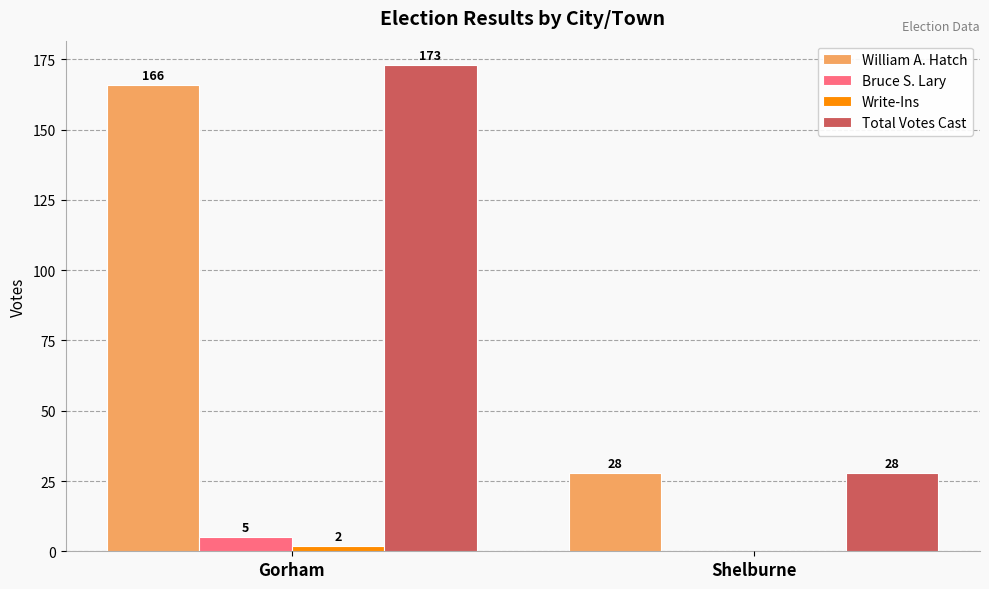

What is the maximum value shown in the chart?

173